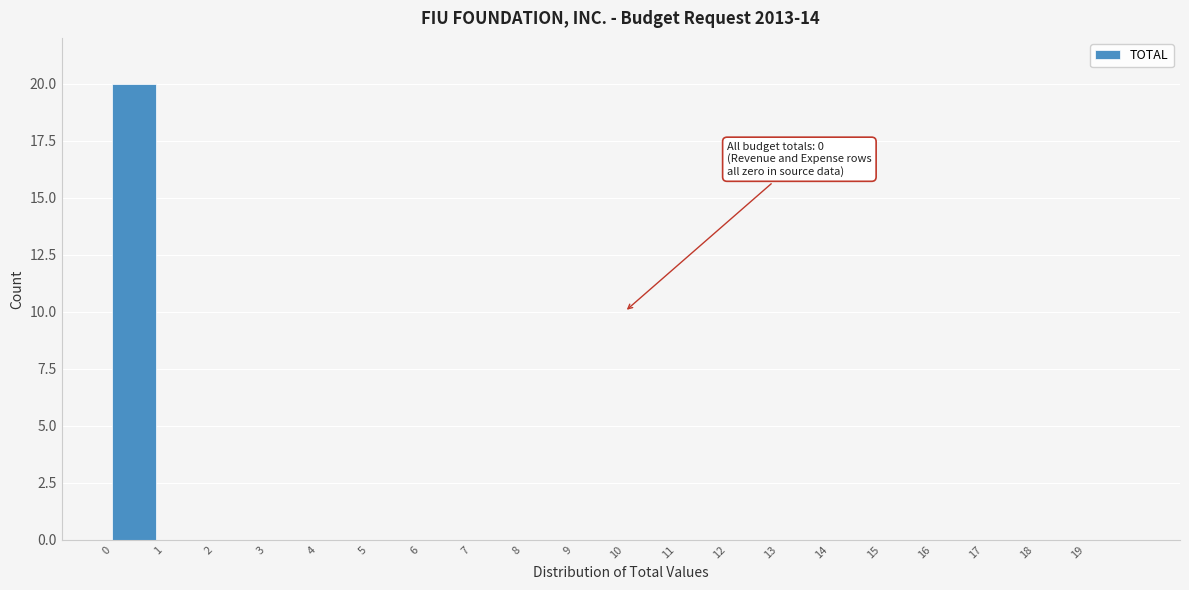

Which range on the x-axis has the tallest bar?

0 to 1